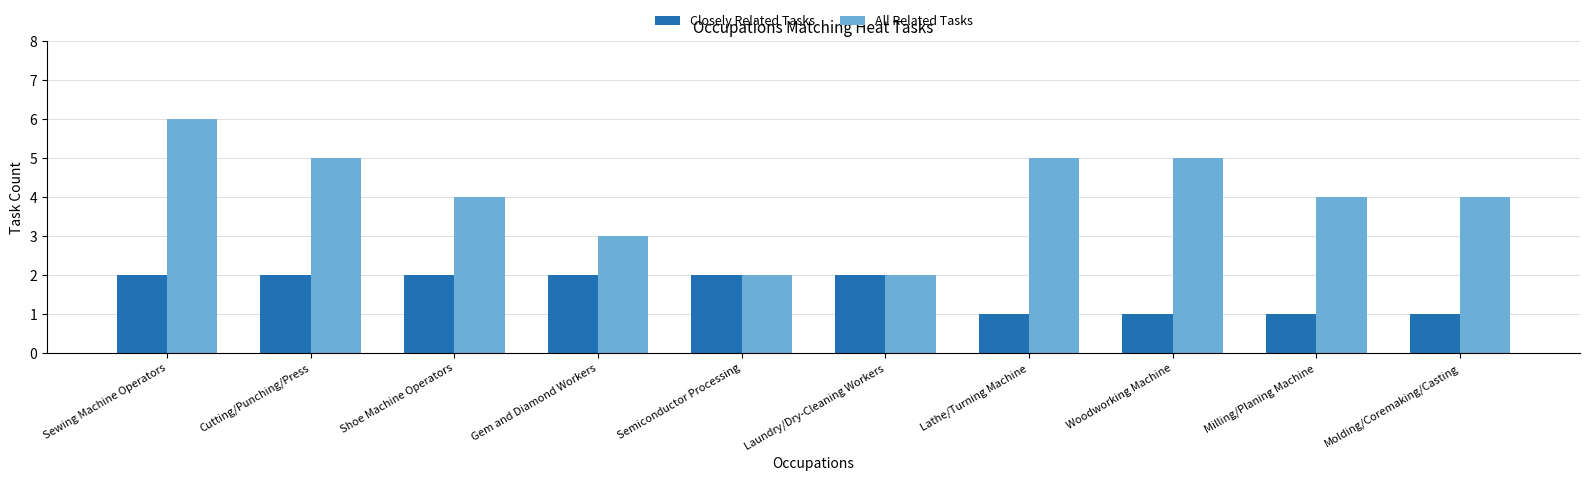

How many series are shown in this chart?

2